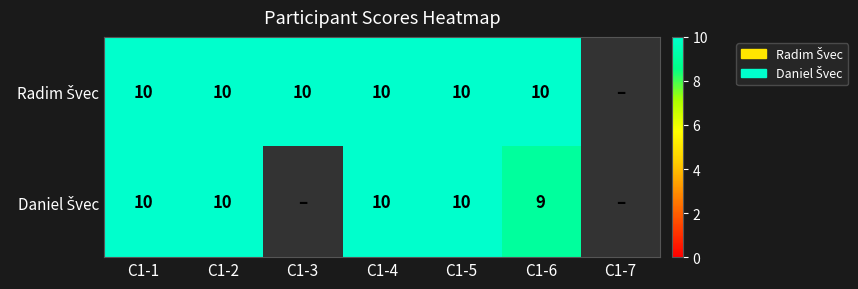

What is the total value across all series at C1-4?

20